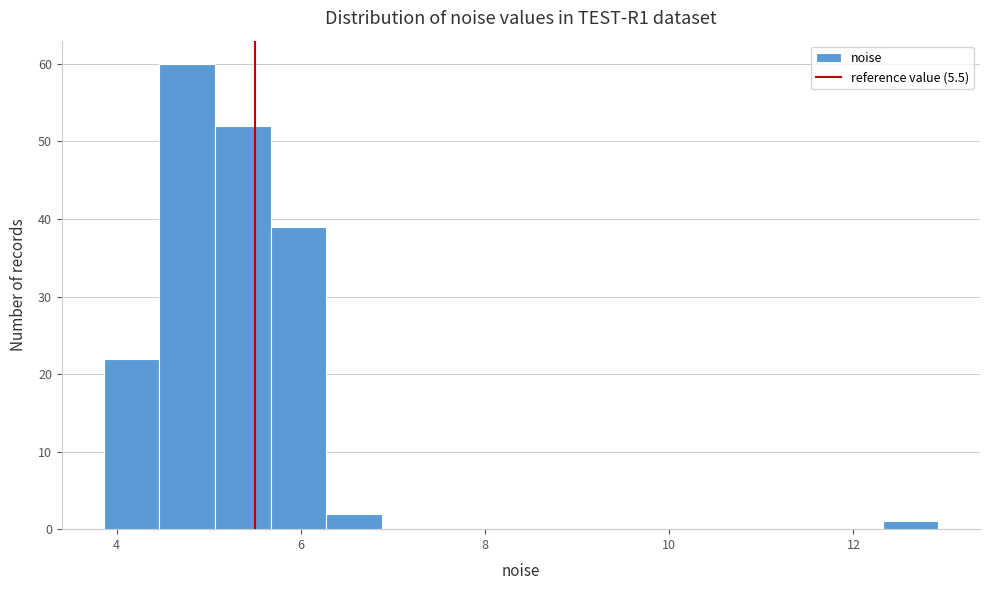

Read against the x-axis, roughly where is the centre of the tallest bar?

4.8